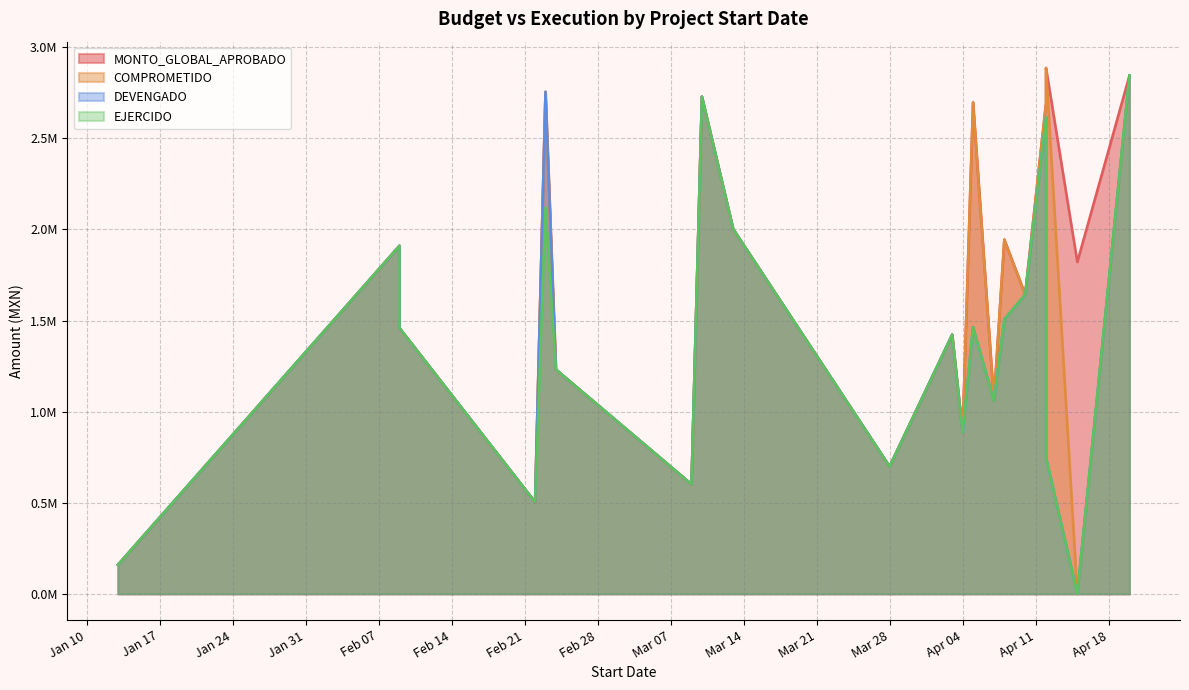

What are all the series names shown in the legend?

MONTO_GLOBAL_APROBADO, COMPROMETIDO, DEVENGADO, EJERCIDO